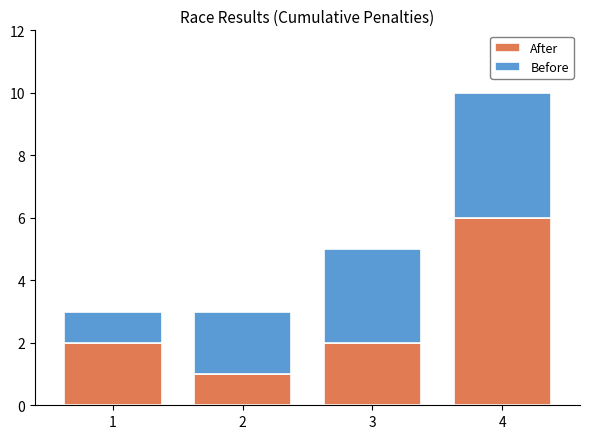

At which category is the sum across all series the highest?

4